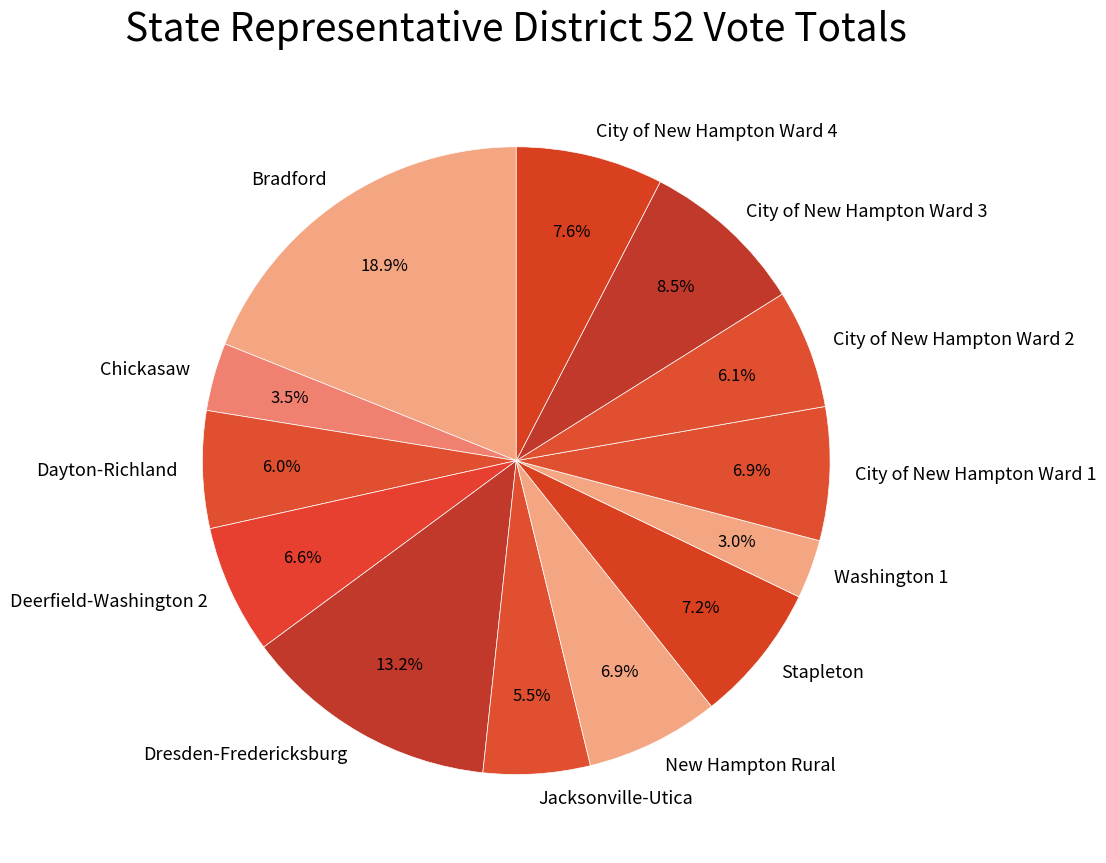

Between Bradford and City of New Hampton Ward 4, which is larger?

Bradford